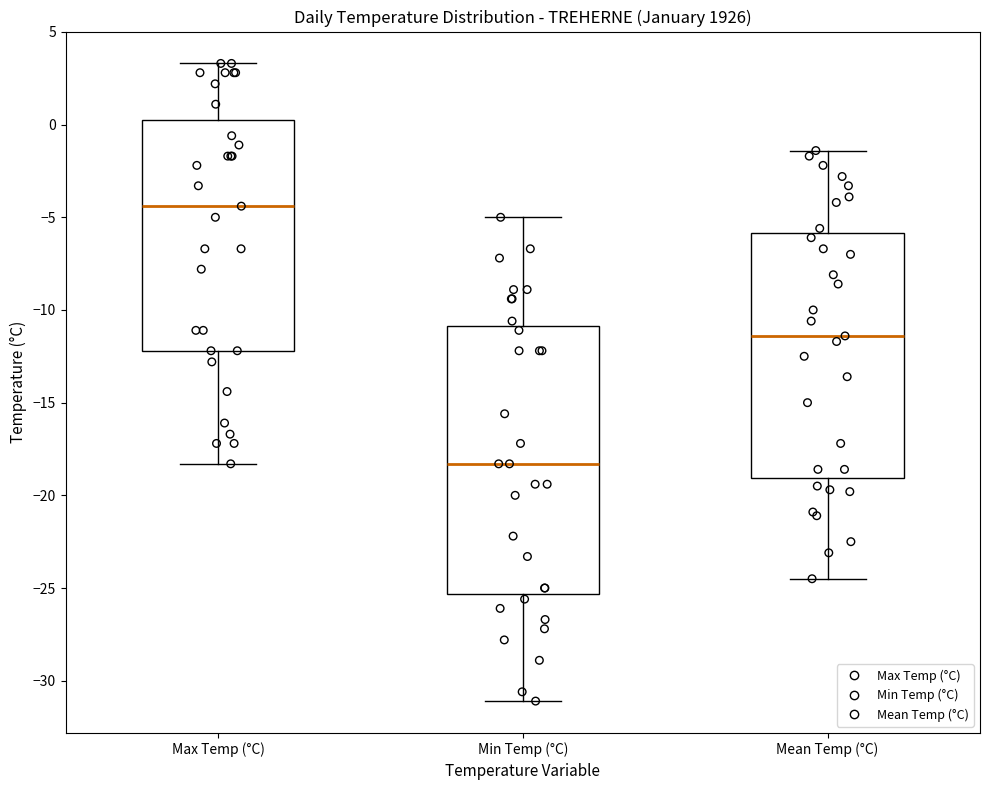

Which box has the lowest median line?

Min Temp (°C)